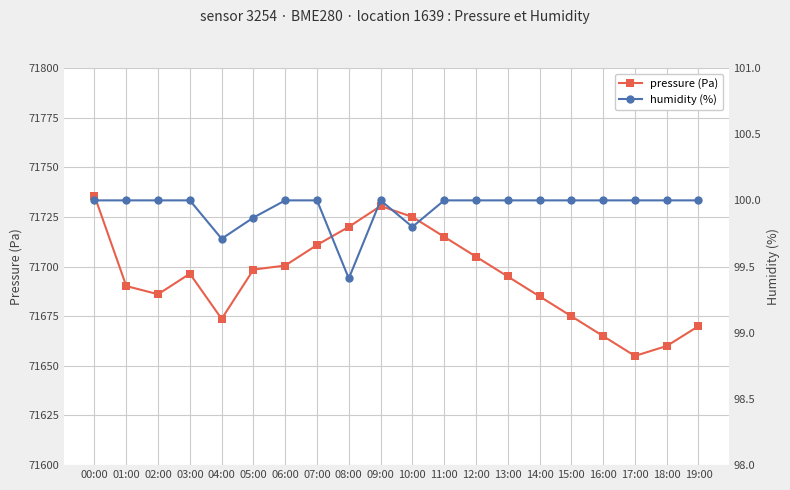

Count the number of categories in the chart.

20